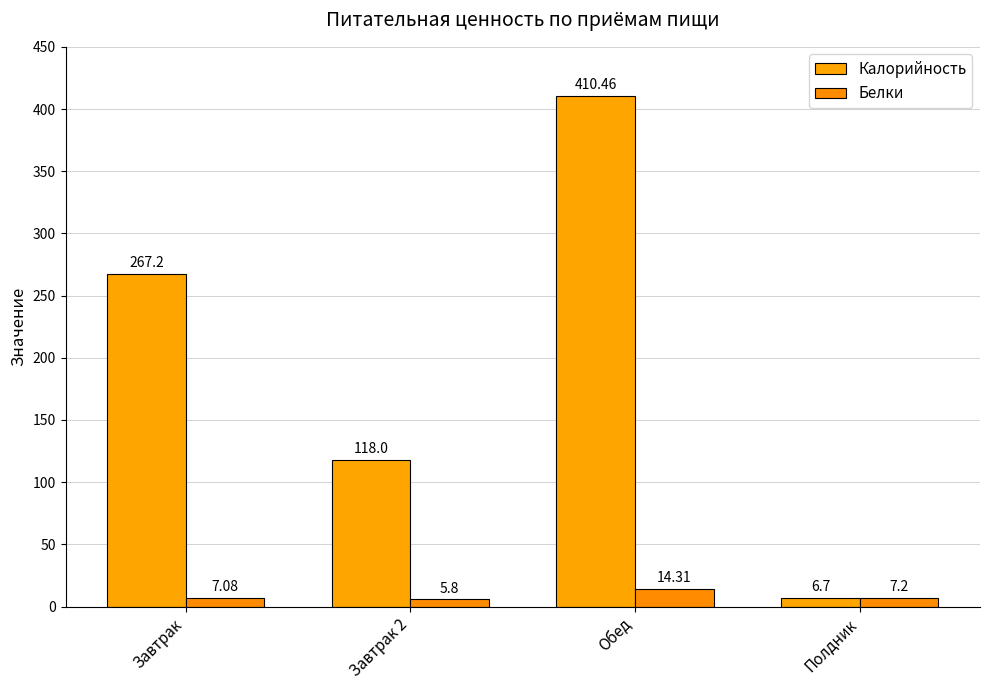

Reading right to left, list all the values displayed in this chart.

Калорийность: 6.7	410.5	118.0	267.2
Белки: 7.2	14.3	5.8	7.1